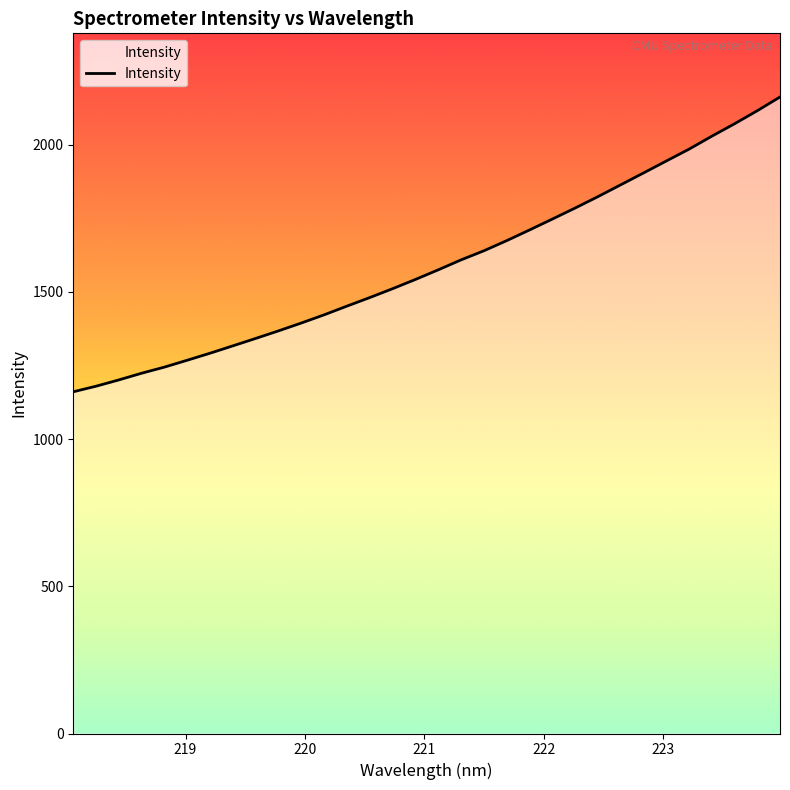

Count the number of values greater than 1574.

16